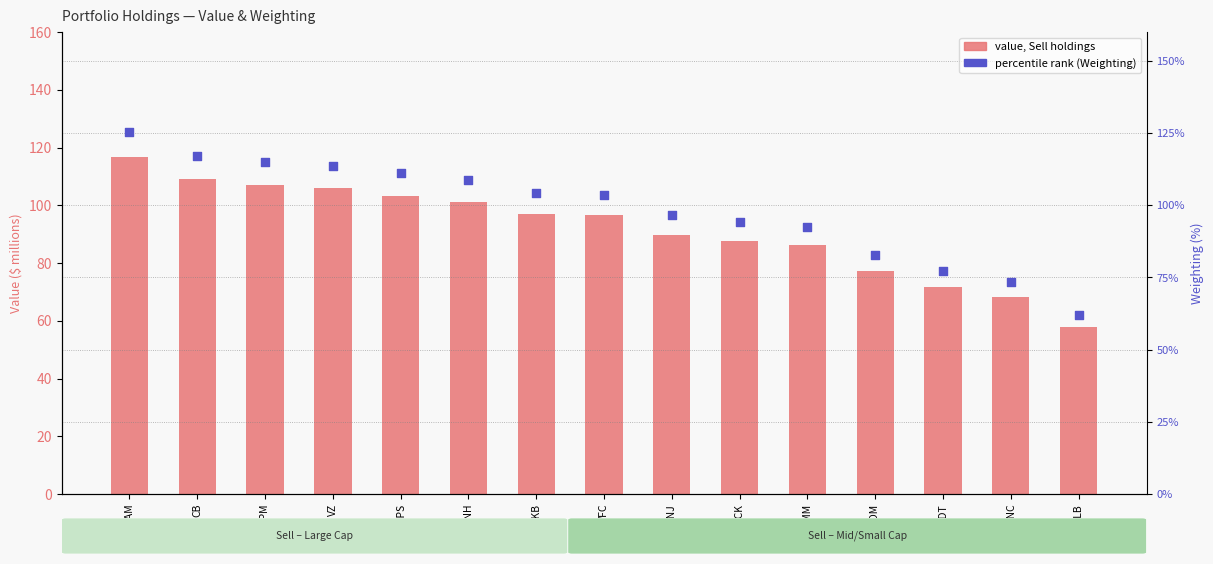

Which series reaches the maximum Y coordinate?

value, Sell holdings